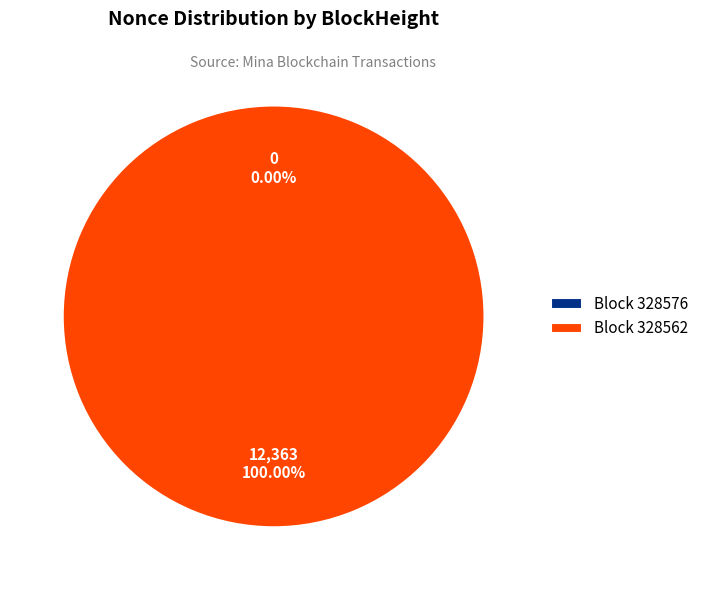

Is 328562 the majority of the pie?

Yes